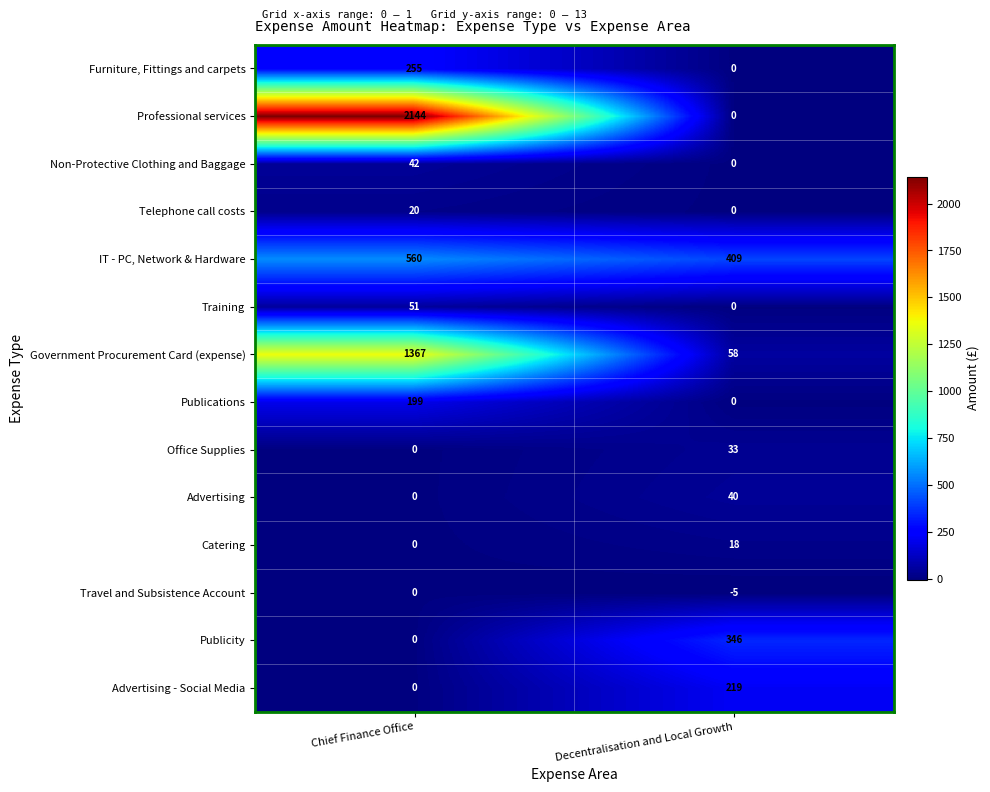

What is the sum of the Non-Protective Clothing and Baggage values at Decentralisation and Local Growth and Chief Finance Office?

42